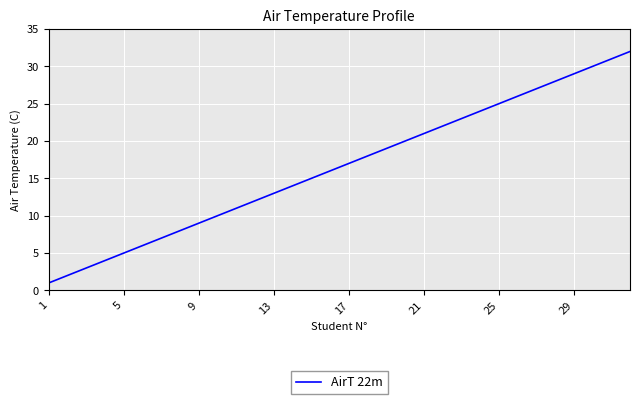

What is the greatest value displayed?

32